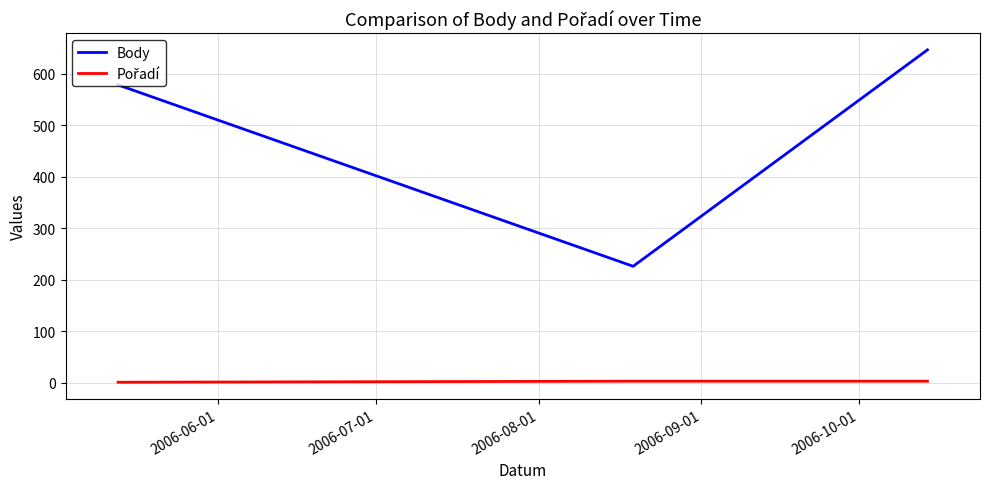

How many series are shown in this chart?

2